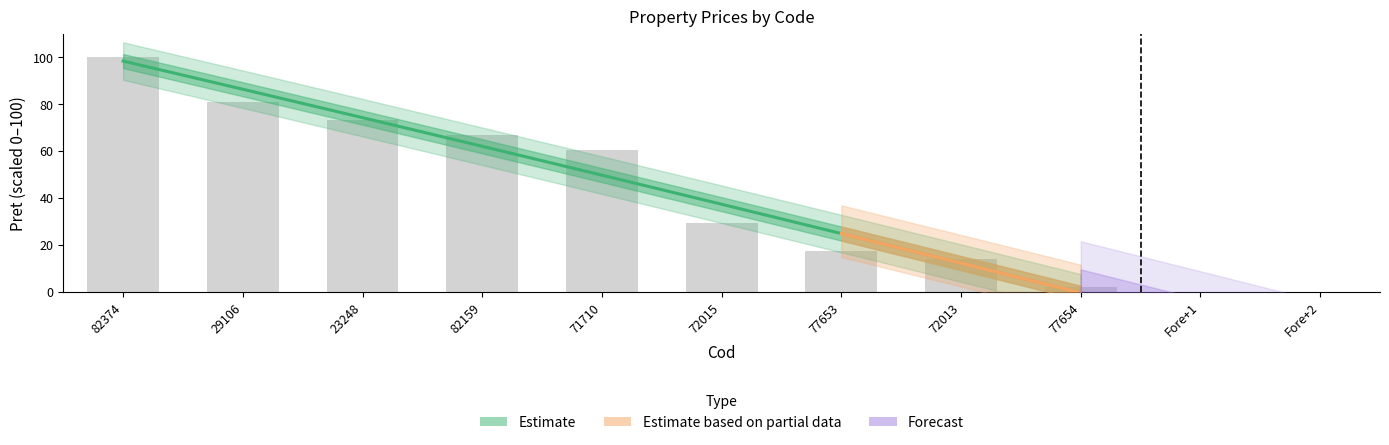

What is the minimum value shown in the chart?

2.0